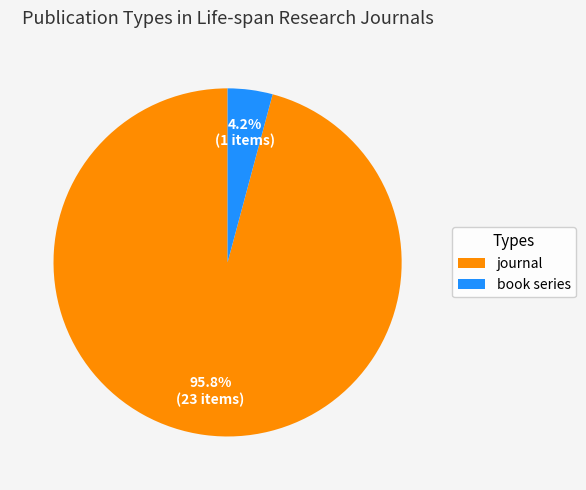

Which category has the smallest portion of the pie?

book series